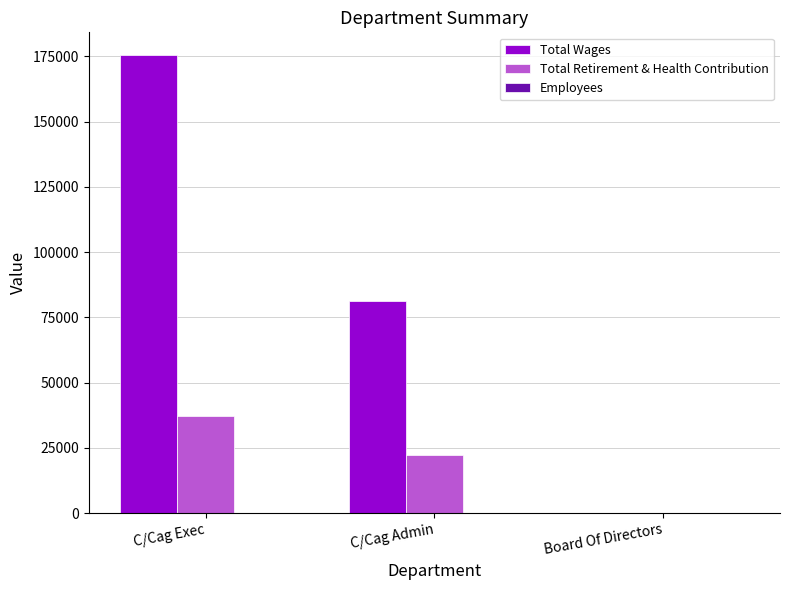

At which category is the sum across all series the highest?

C/Cag Exec